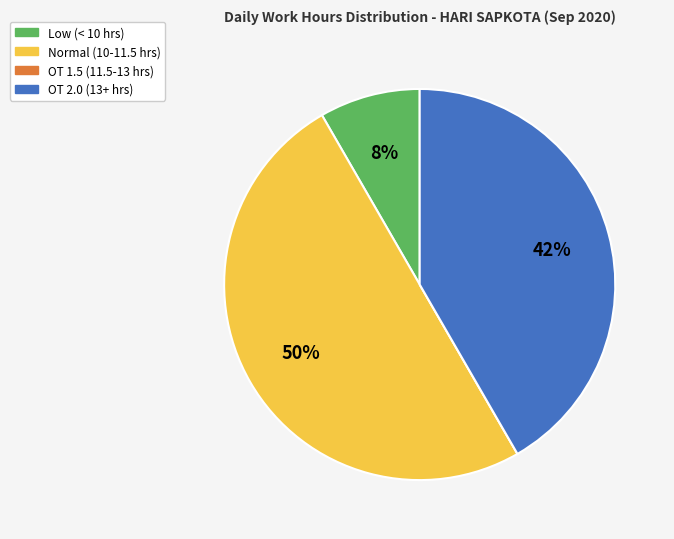

To the nearest percent, what is the average slice percentage?

25%